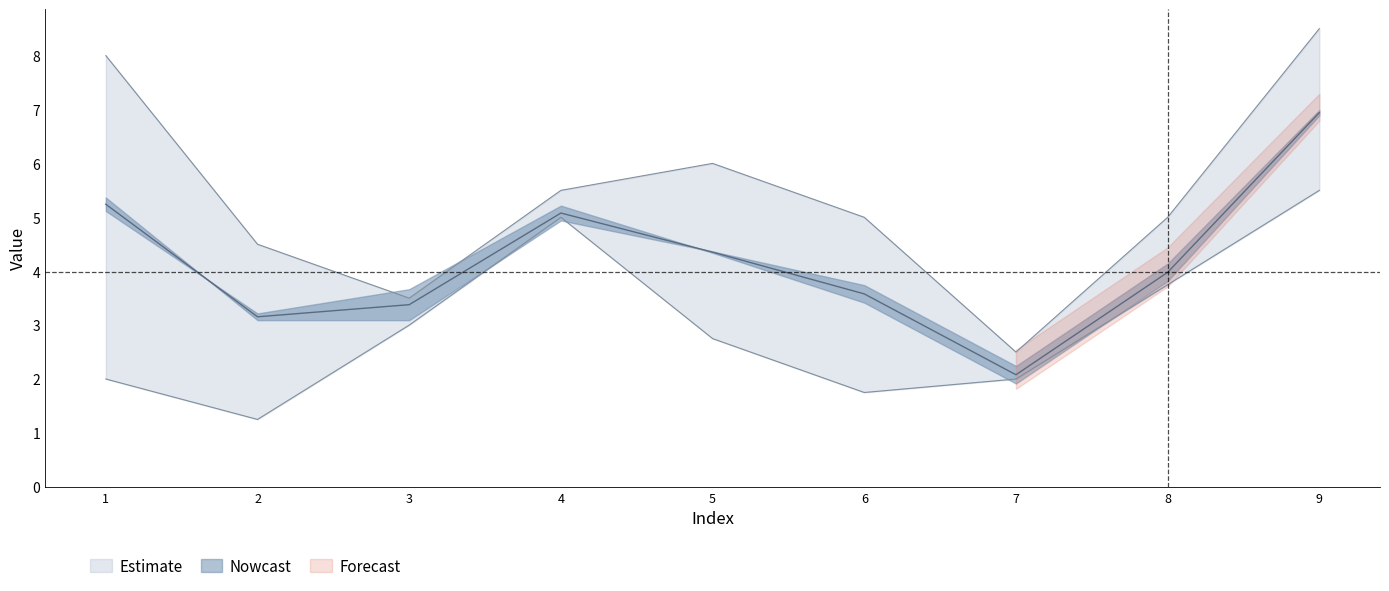

How many lines are shown in the chart?

6